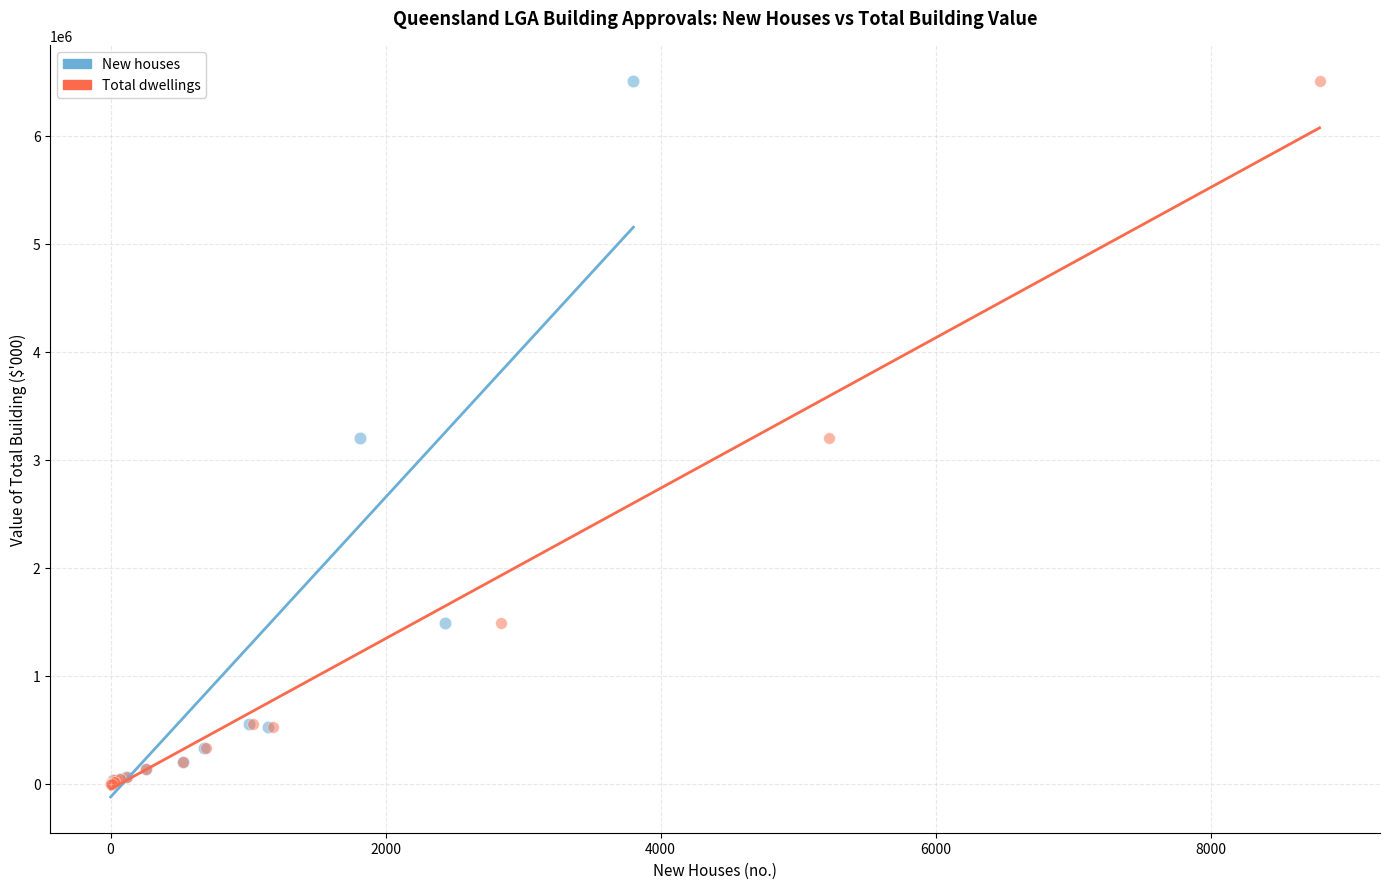

What are all the series names shown in the legend?

New houses, Total dwellings